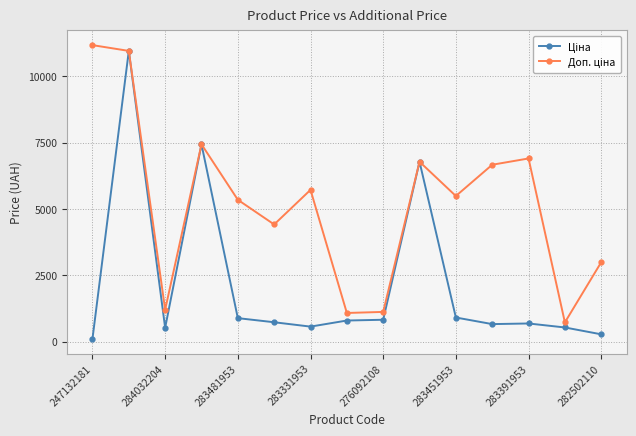

At how many categories does at least one series exceed 4124?

10